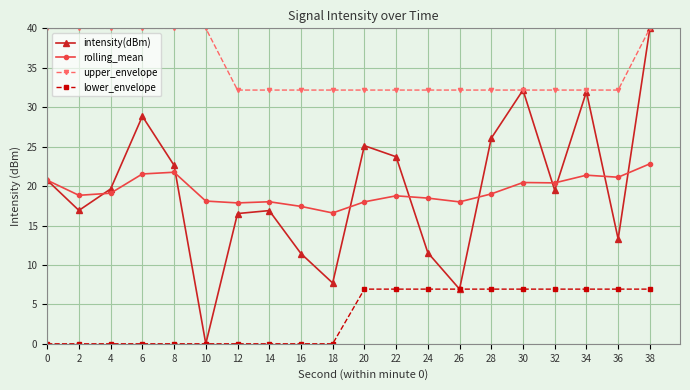

How many lines are shown in the chart?

4